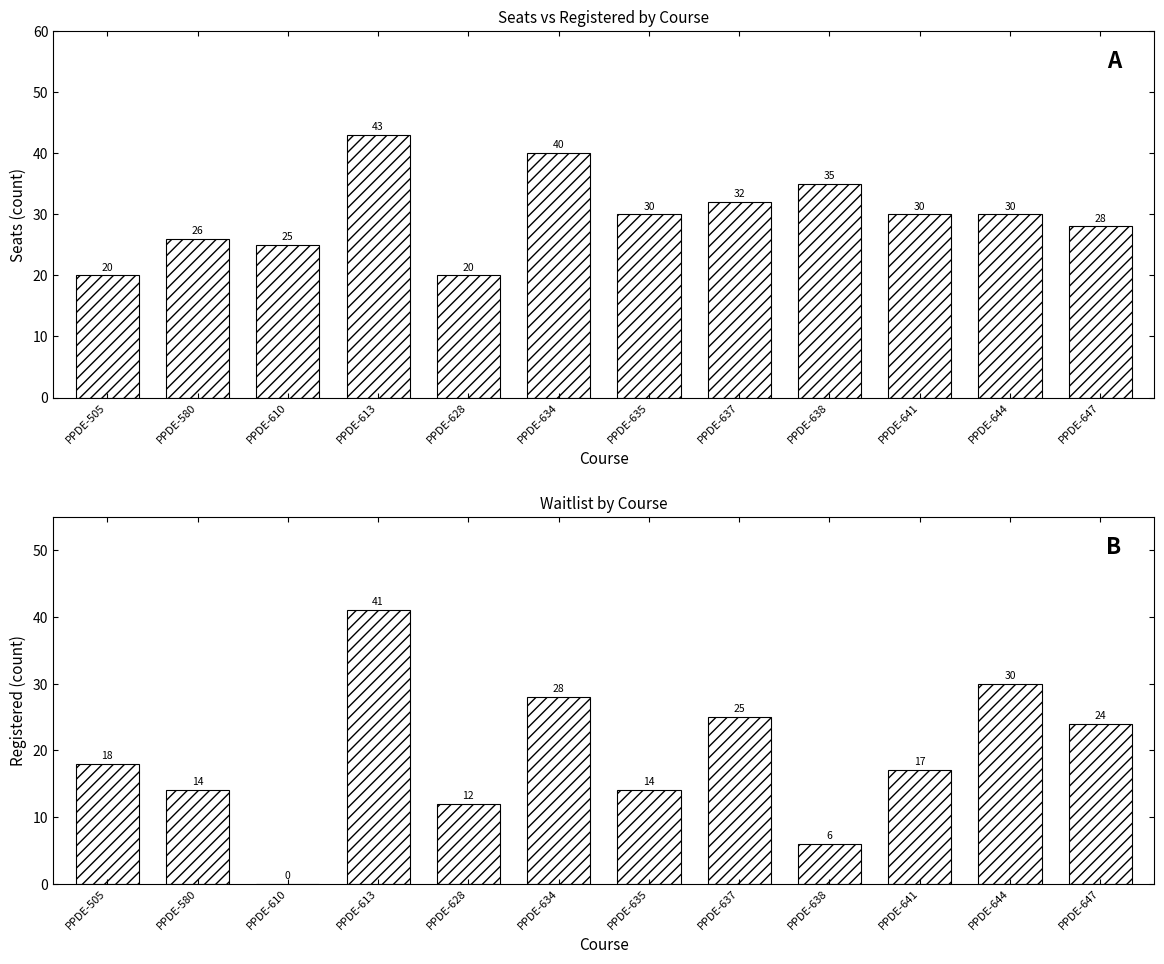

Which label corresponds to the largest value in the chart?

PPDE-613